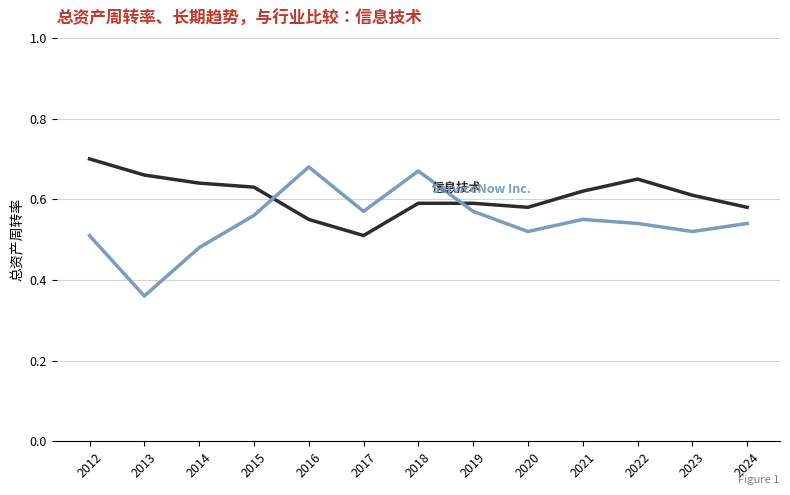

What is the spread (max minus min) of values at 2012?

0.2